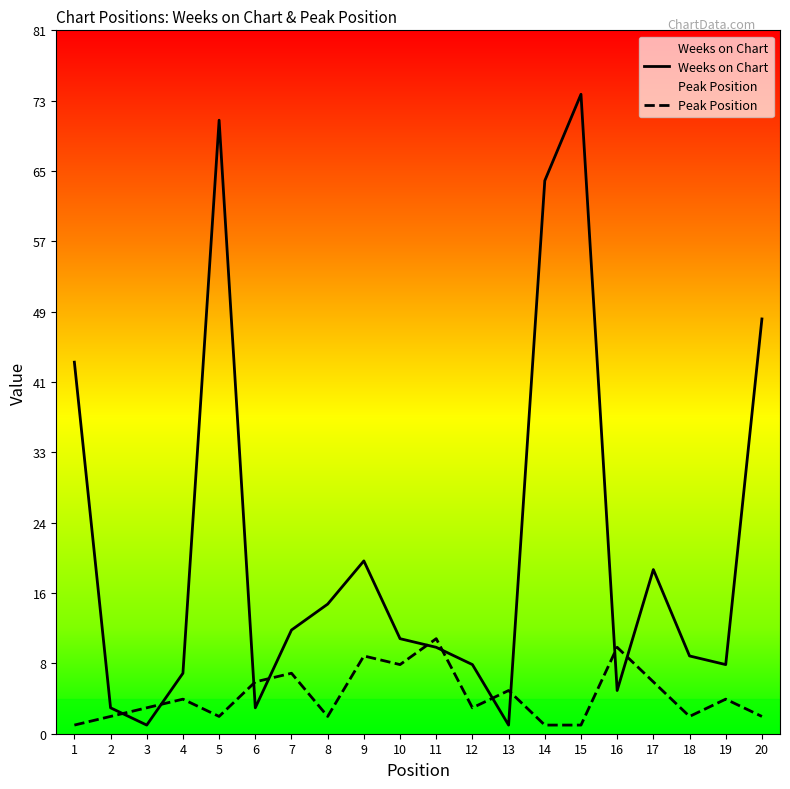

True or false: Peak Position has more than 2 interior local peaks.

True